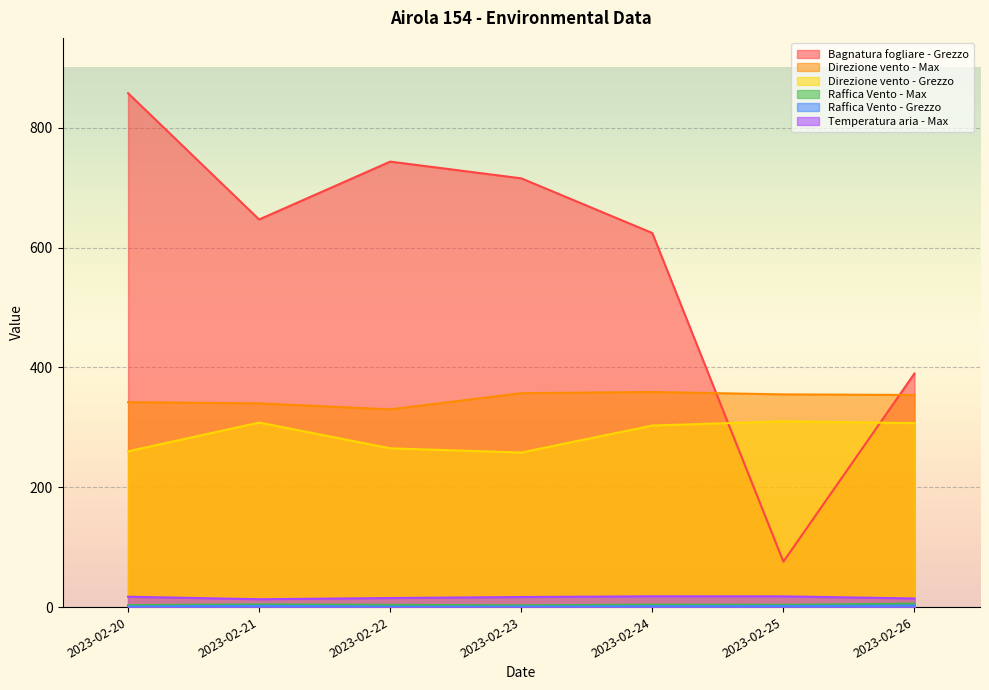

The Direzione vento - Max series shows 359.0 at 2023-02-24. True or false?

True